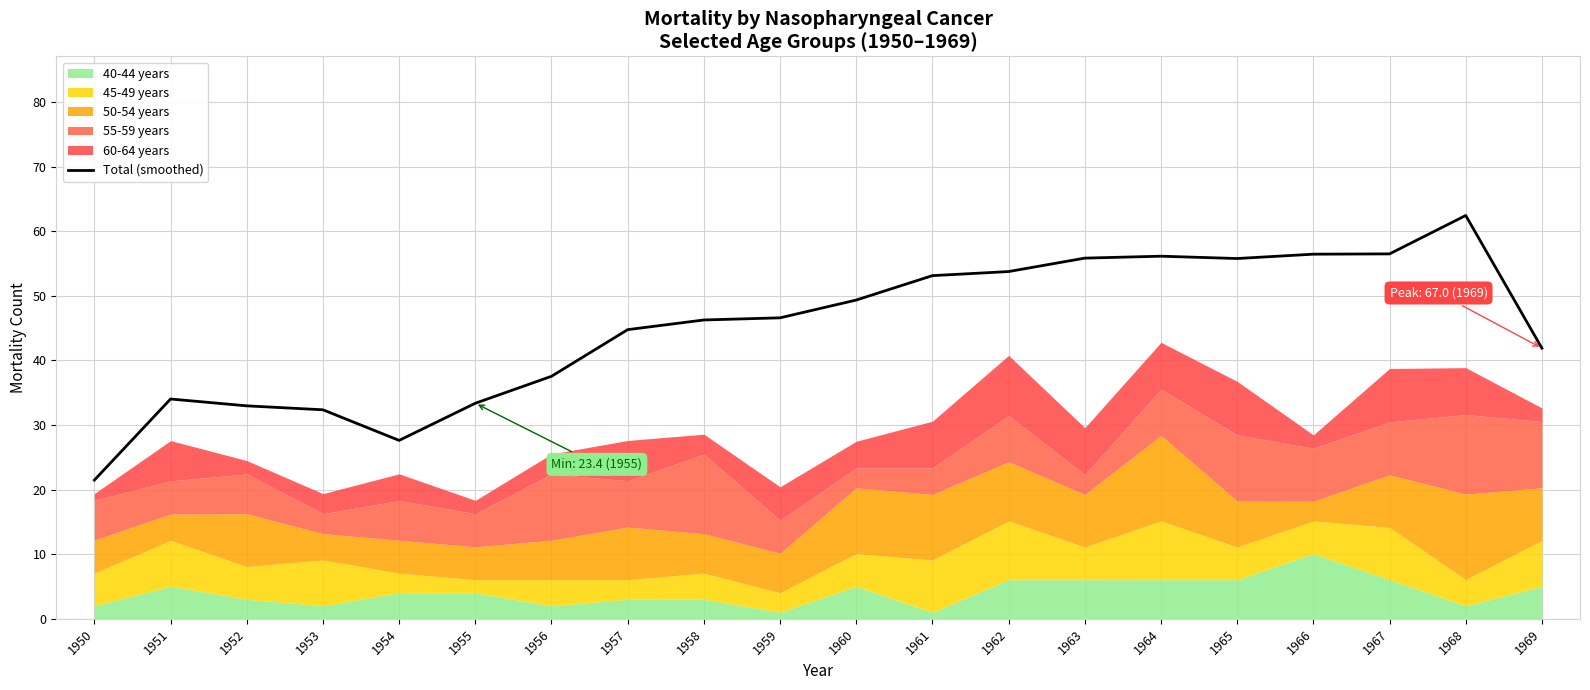

How many categories are shown in the chart?

20